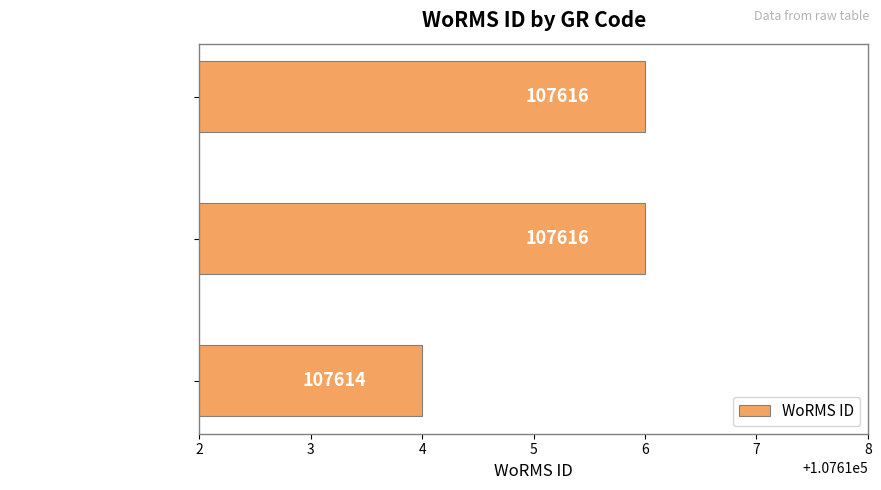

What is the average value?

107615